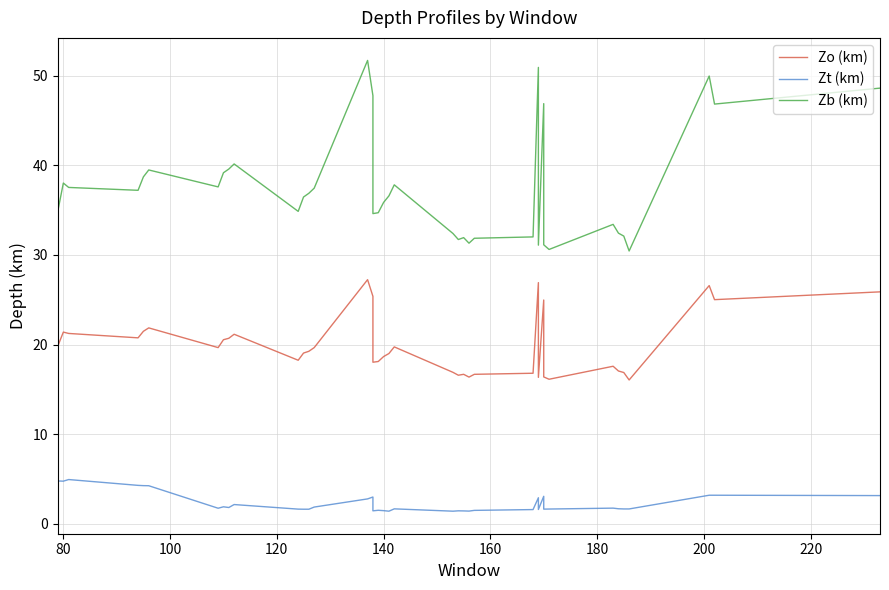

How many values in the Zb (km) series are below 36?

18